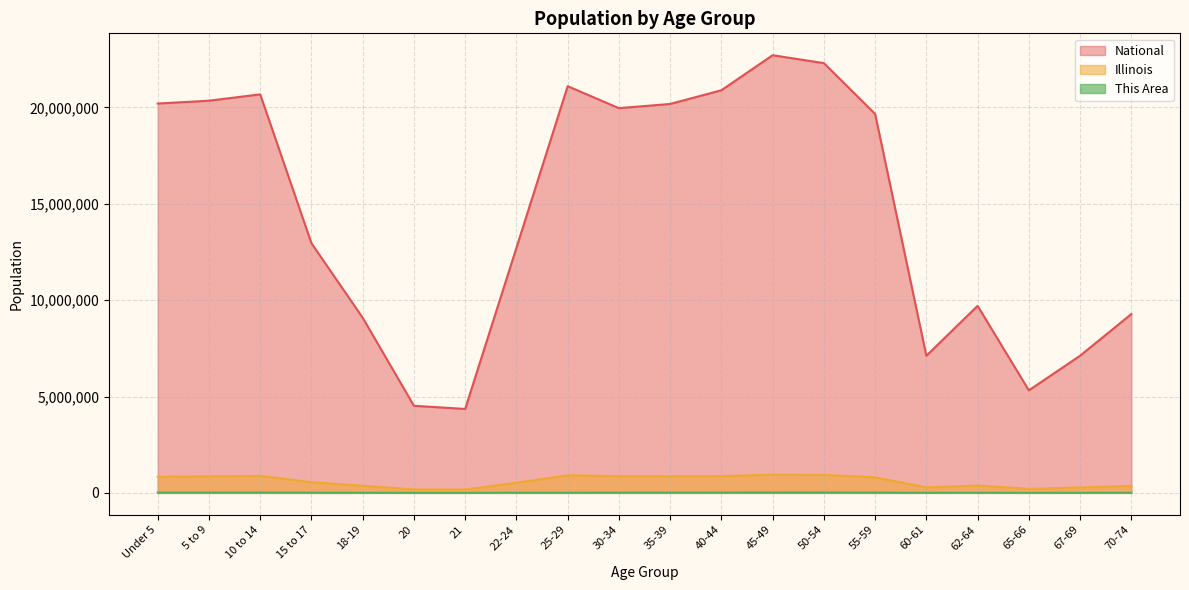

Which series changed the most between 10 to 14 and 22-24?

National